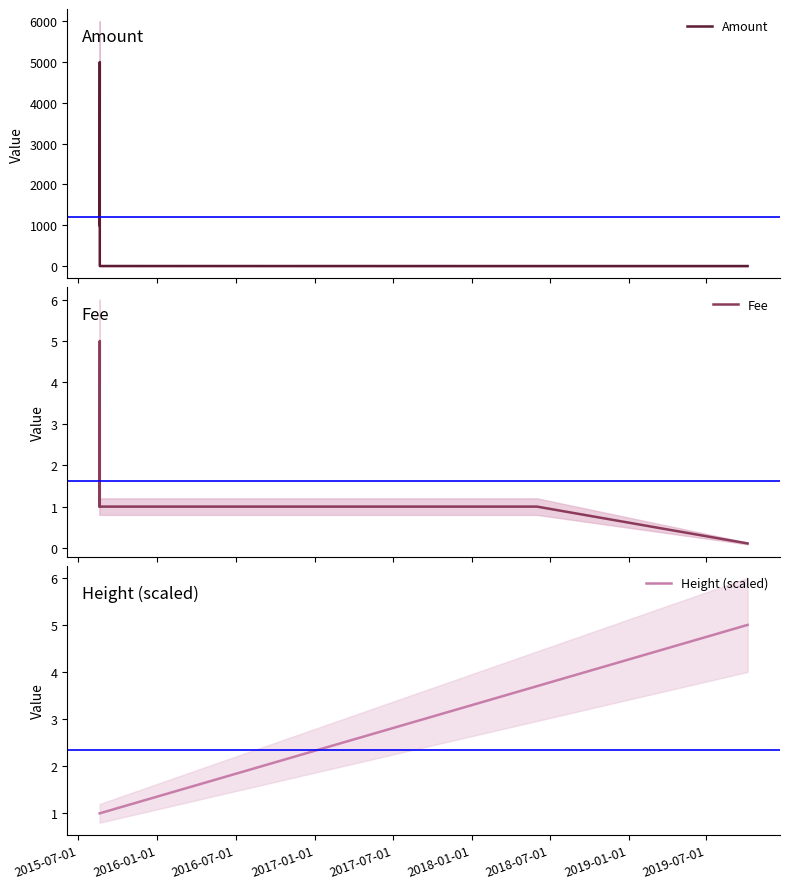

What is the maximum value shown in the chart?

5000.0